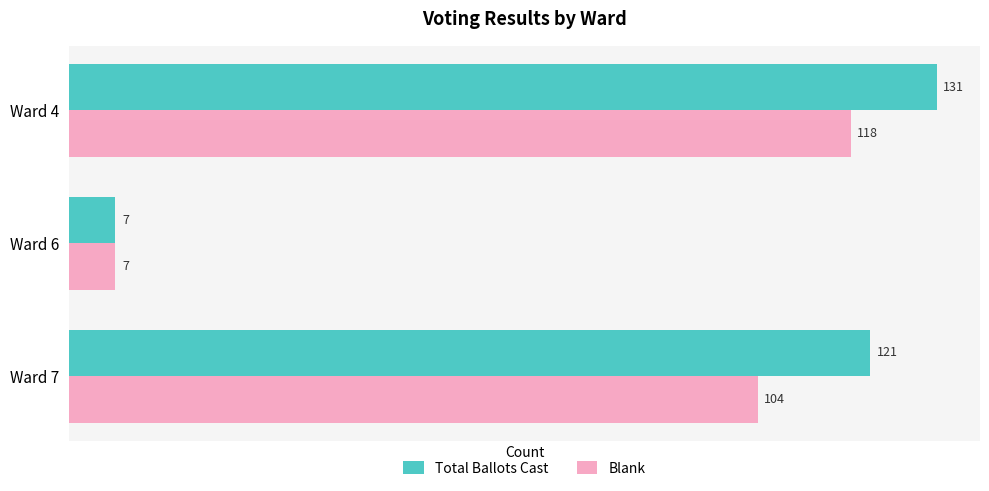

Which series has the widest spread of values?

Total Ballots Cast